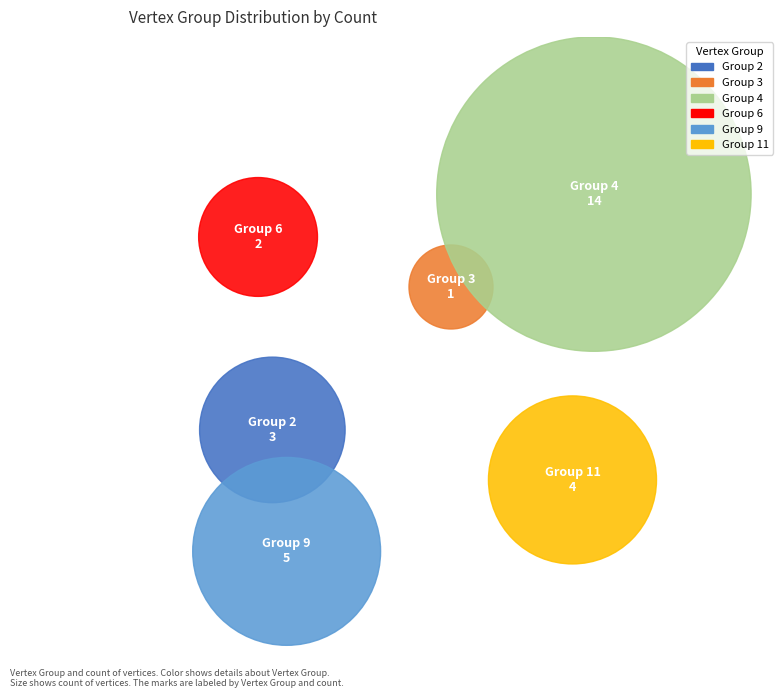

To the nearest percent, what portion does Vertex Group 4 represent?

48%